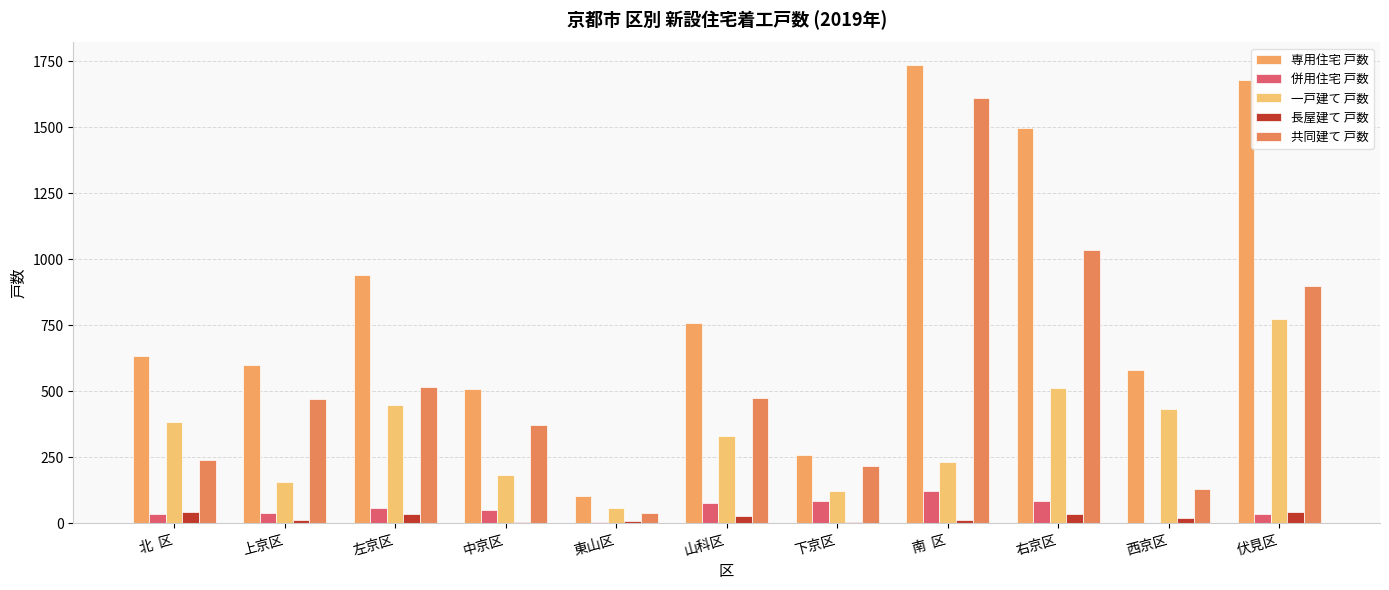

The 一戸建て 戸数 series shows 170 at 左京区. True or false?

False